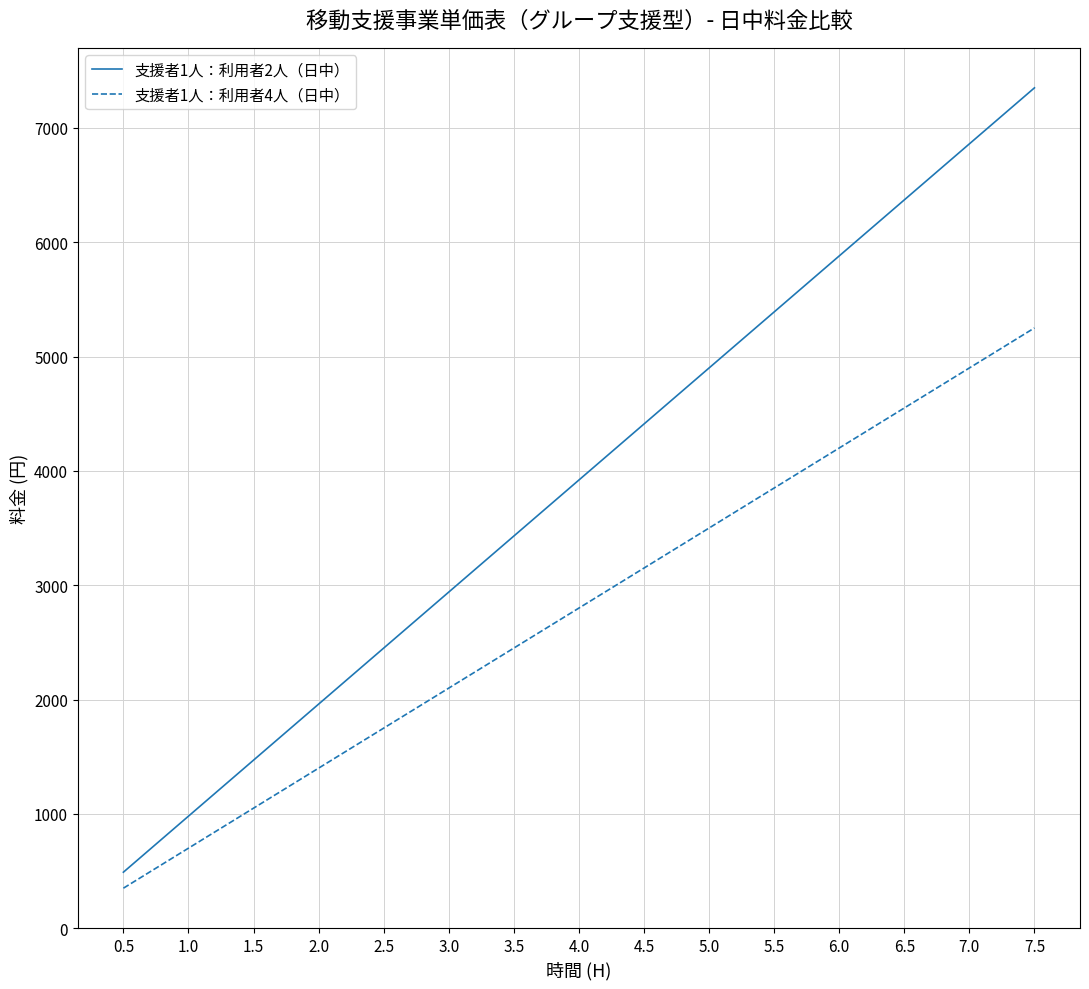

At which category is the sum across all series the highest?

7.5